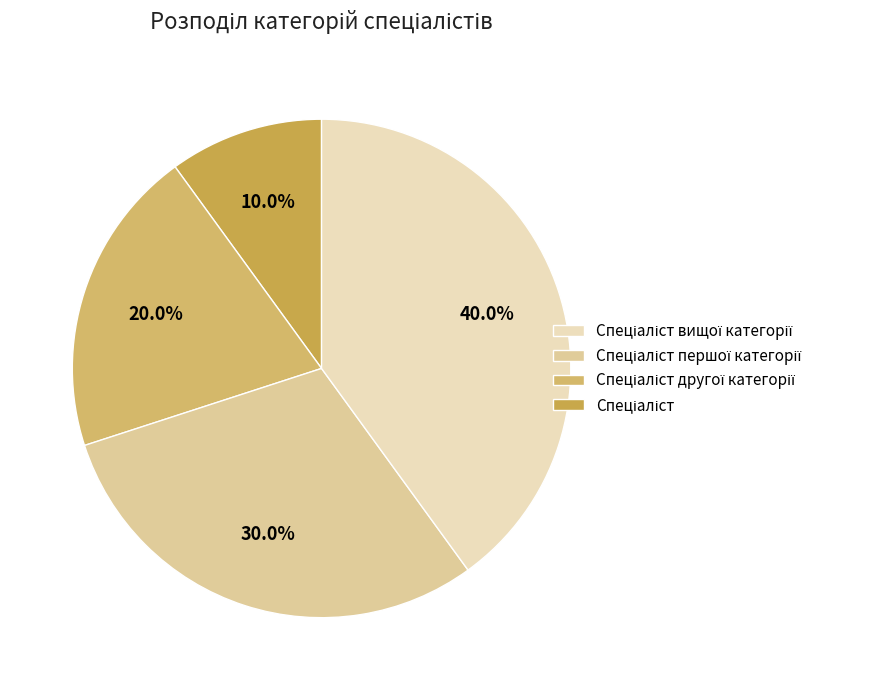

How many slices are in this pie chart?

4